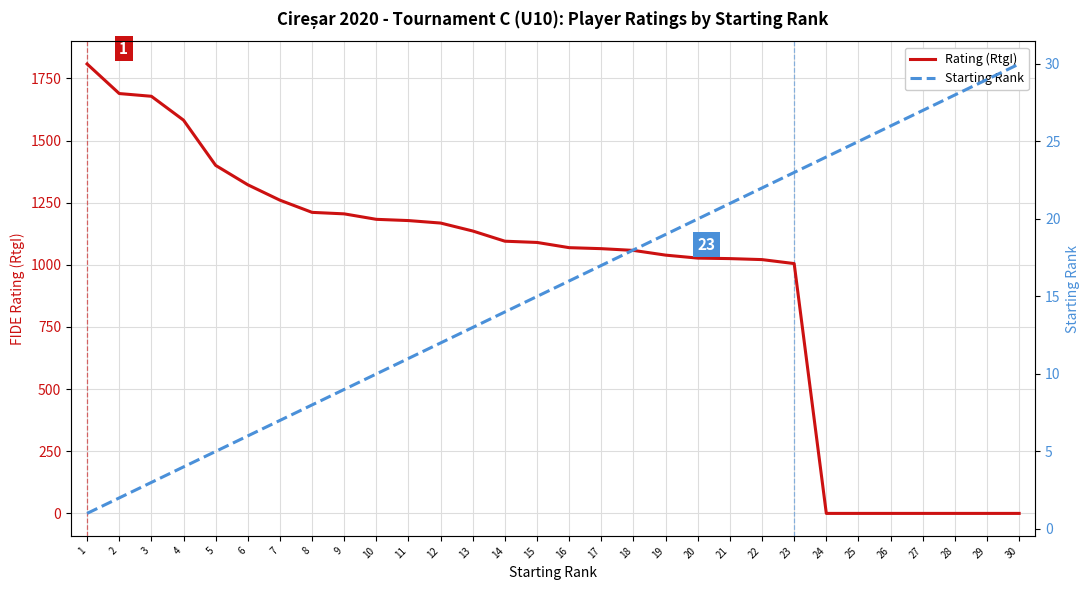

At 1, list the series in order from largest to smallest.

Rating (RtgI), Starting Rank